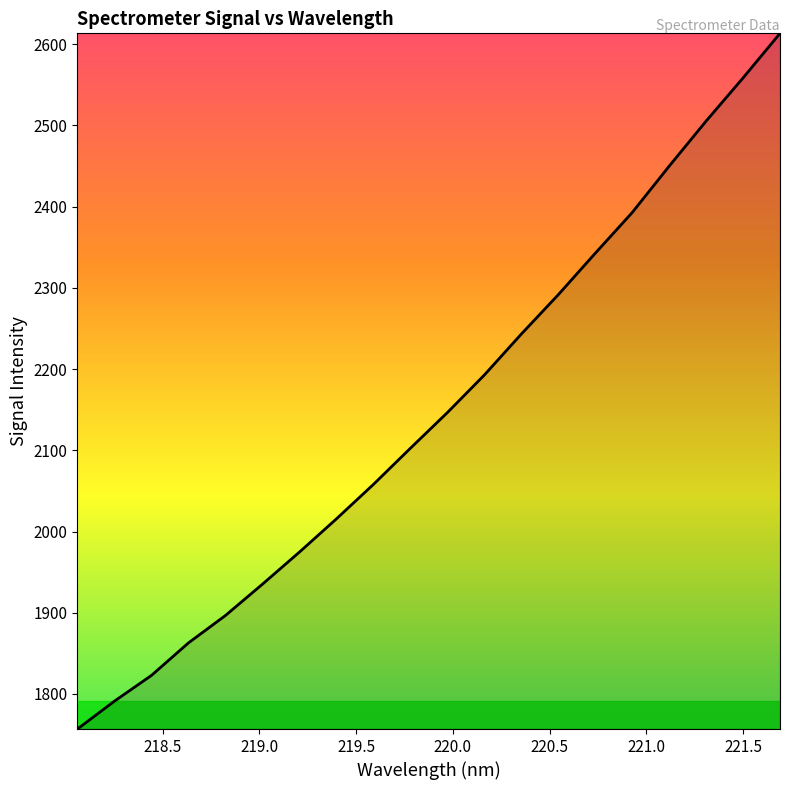

What is the maximum value shown in the chart?

2613.5